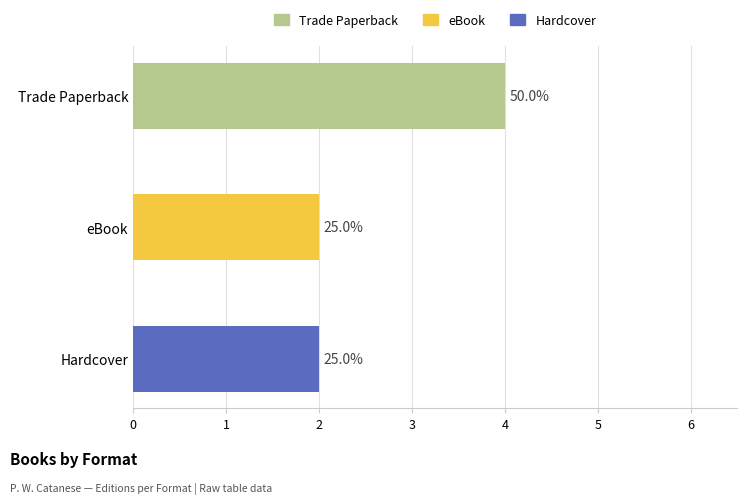

What is the difference between the maximum and second lowest values in the count series?

2